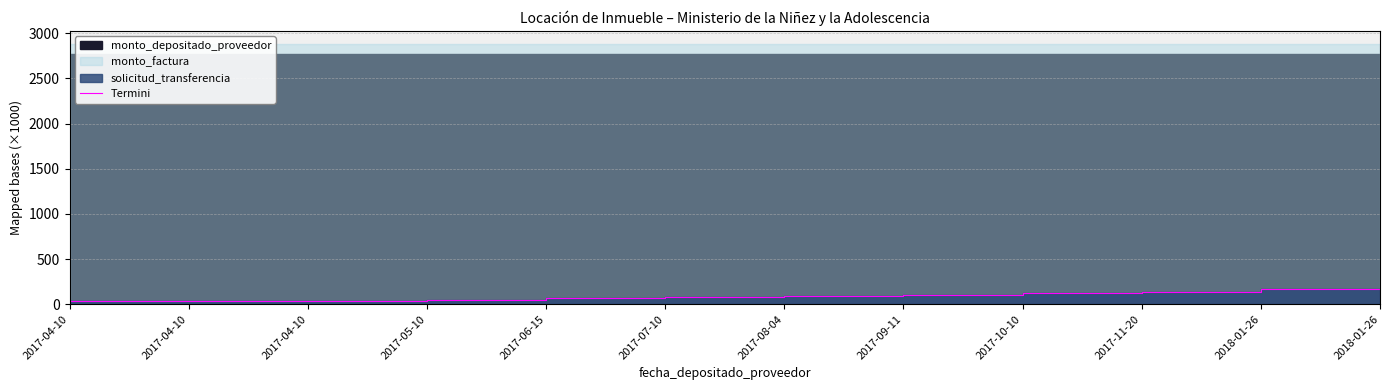

What is the difference between the values at 2017-04-10 and 2018-01-26?

137.0